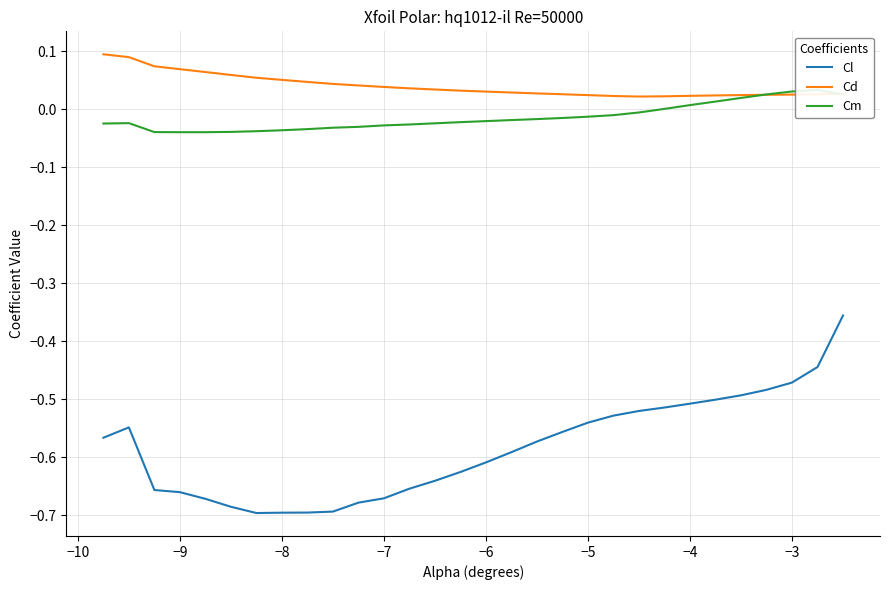

True or false: Cl and Cd cross at least once.

False